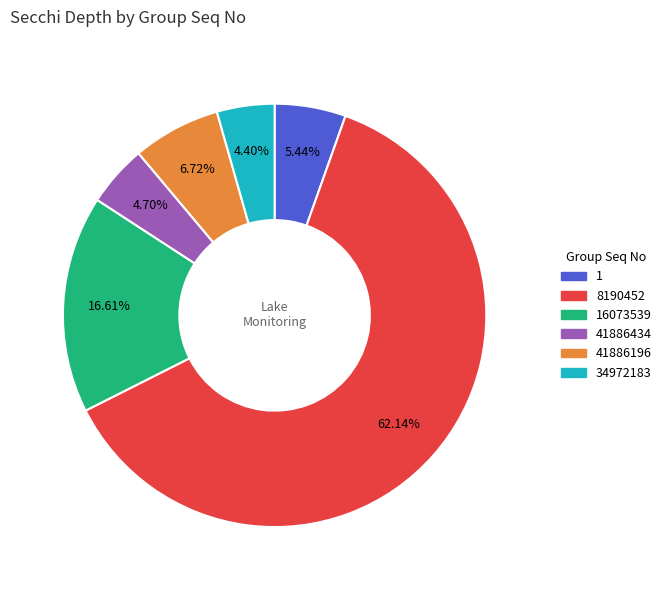

How many segments does this pie chart have?

6